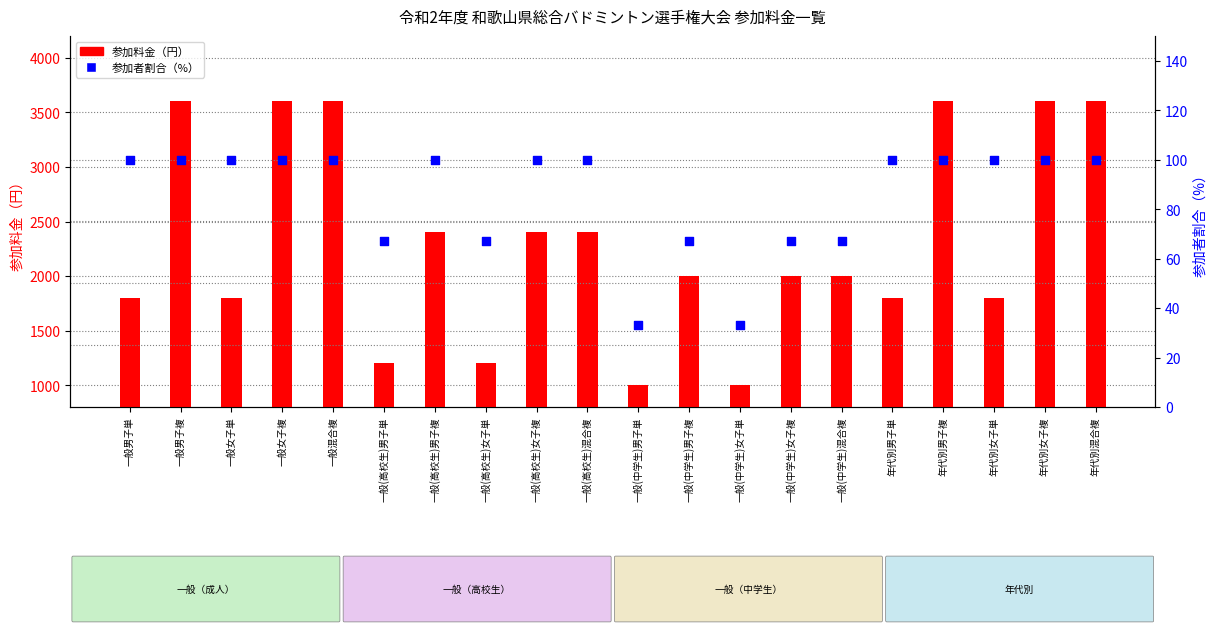

At how many categories does at least one series exceed 186?

20